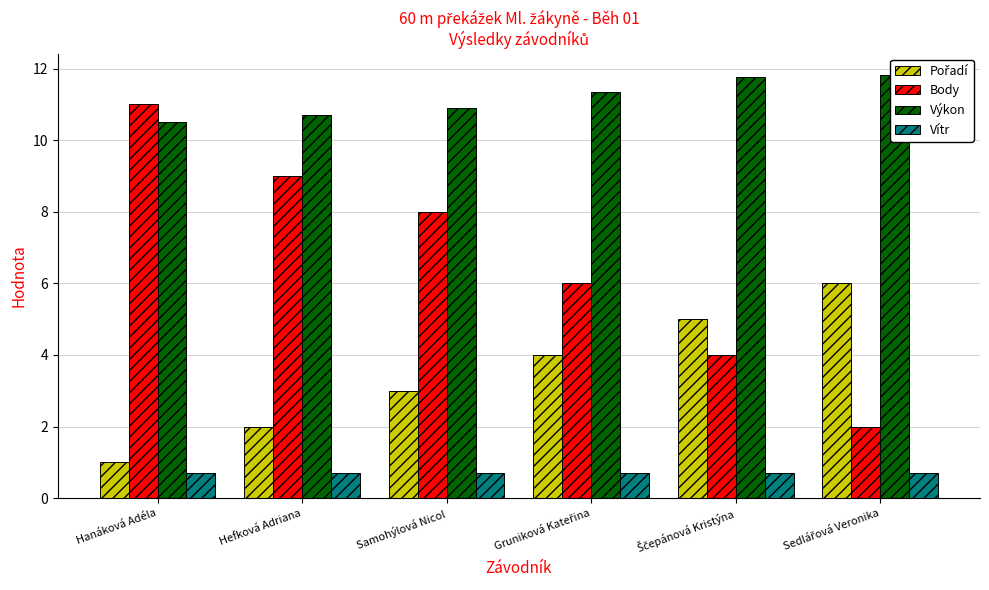

How many data points in Pořadí are less than 4?

3